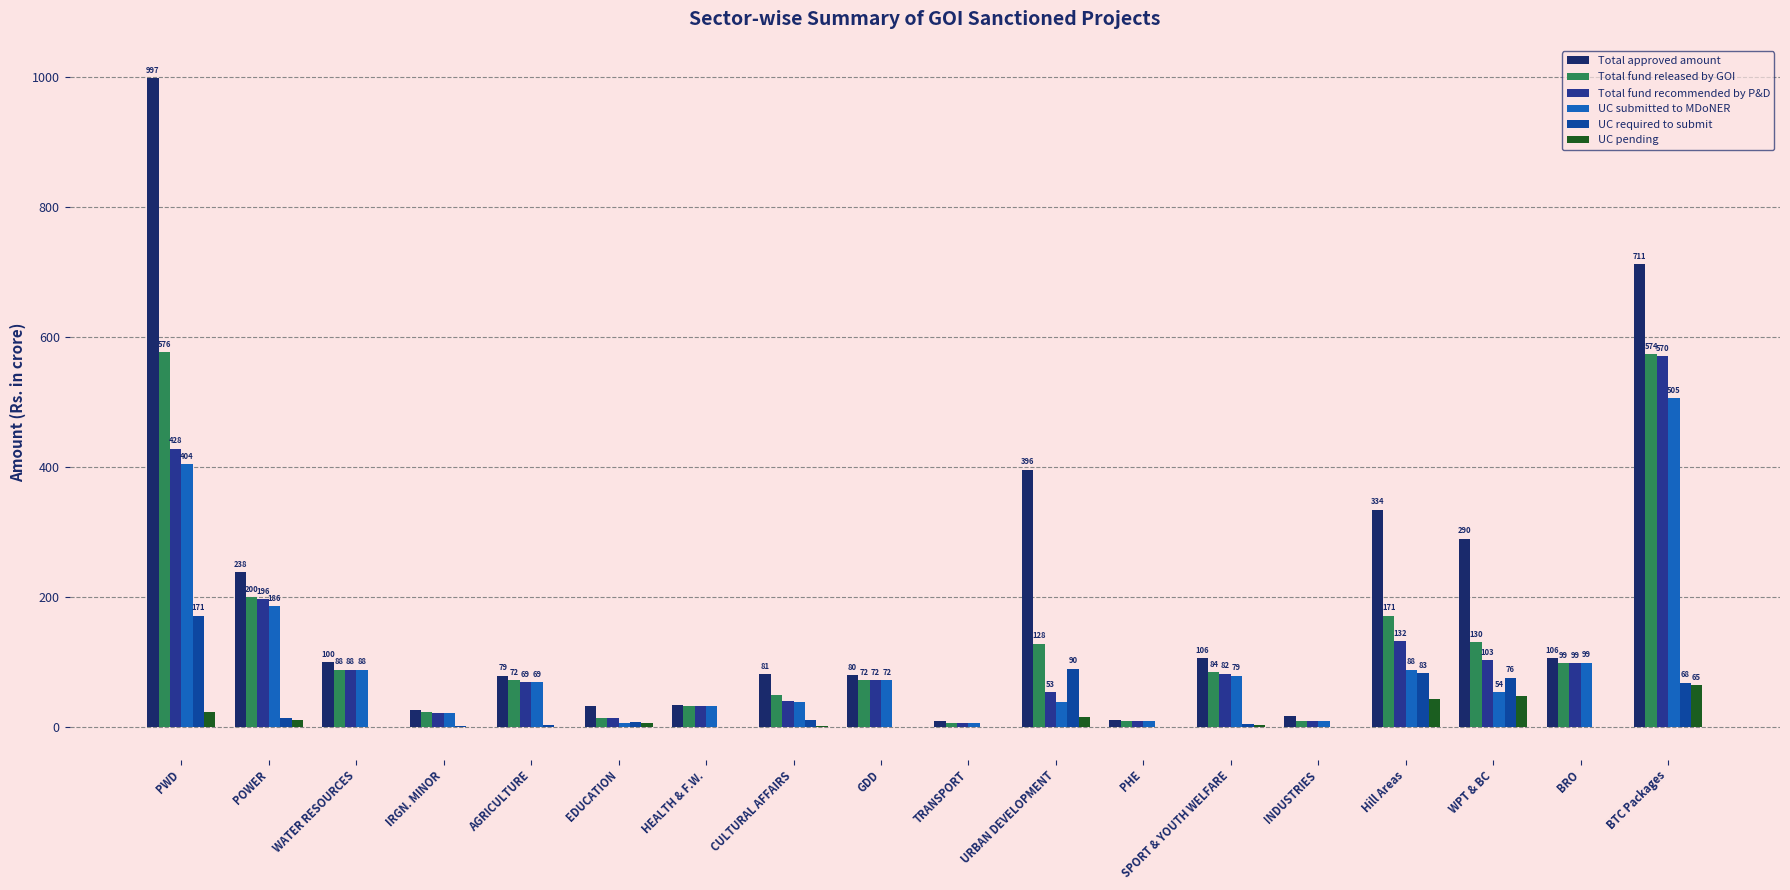

How many distinct data groups are displayed?

6